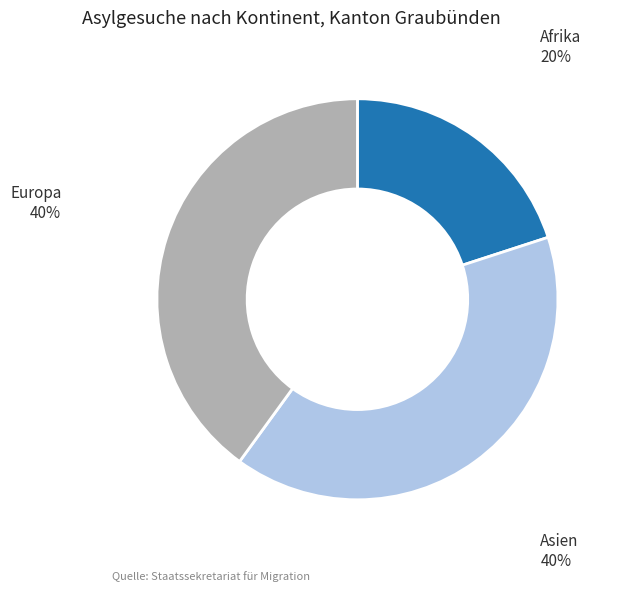

To the nearest percent, what is the difference between the largest and smallest slice percentages?

20%